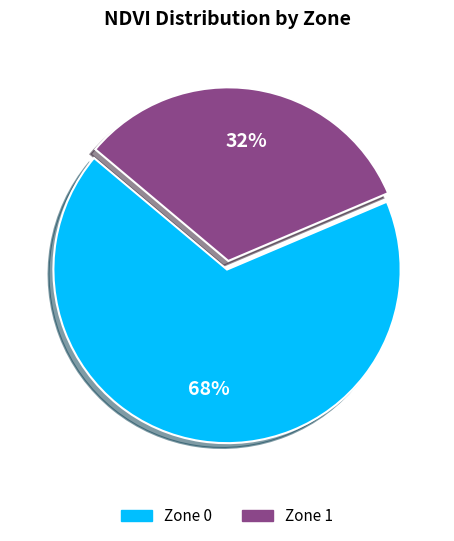

Rank the categories by value from highest to lowest.

Zone 0, Zone 1